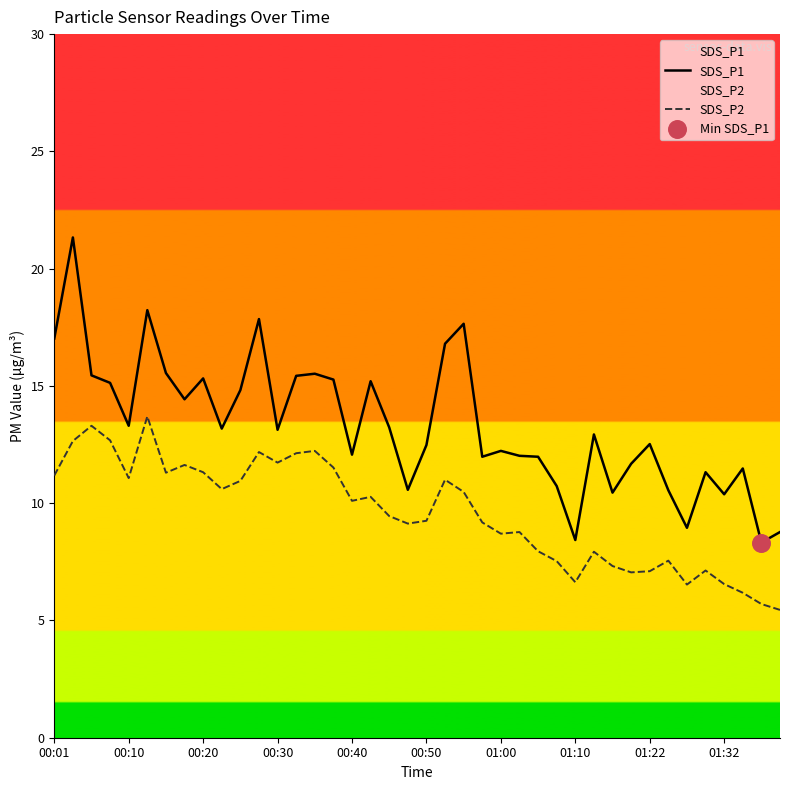

Which series reaches the maximum Y coordinate?

SDS_P1